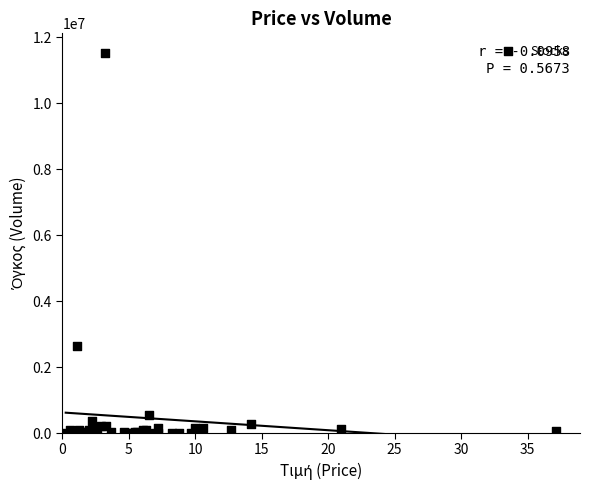

What Y value in the scatter plot is closest to 5761542?

2627553